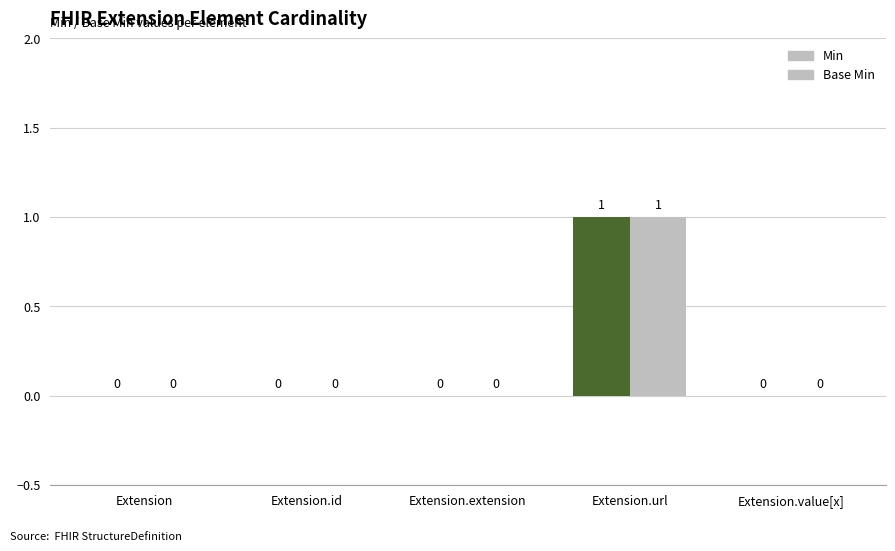

Rank the categories by Base Min value from highest to lowest.

Extension.url, Extension, Extension.id, Extension.extension, Extension.value[x]